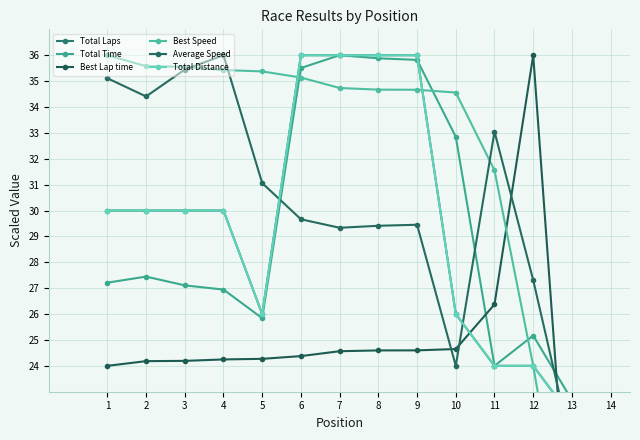

The value of Average Speed at 1 is 35.1. True or false?

True